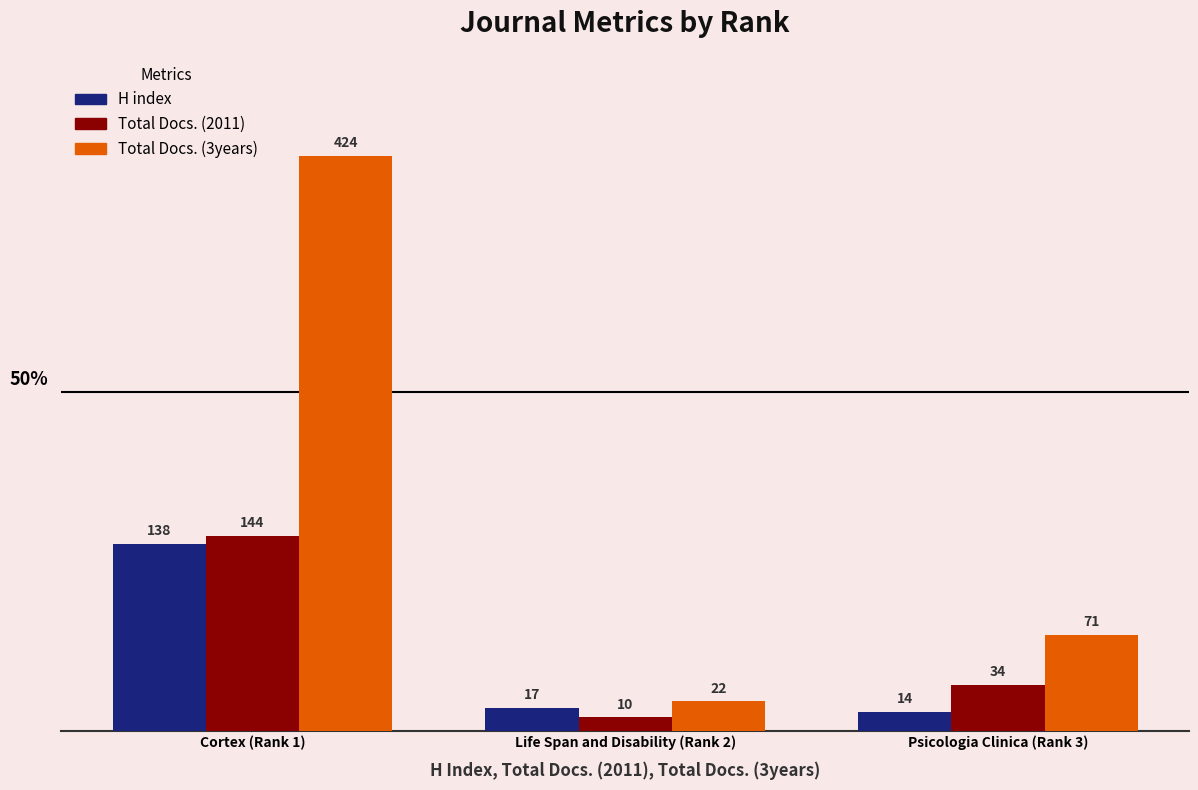

Between Life Span and Disability (Rank 2) and Psicologia Clinica (Rank 3), which series saw the biggest shift?

Total Docs. (3years)